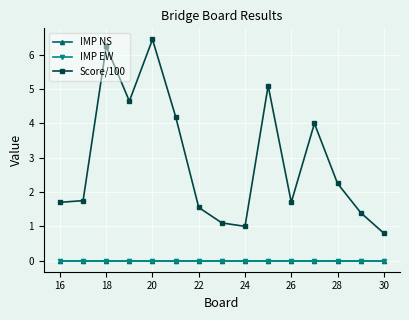

True or false: IMP NS and IMP EW intersect in this chart.

False